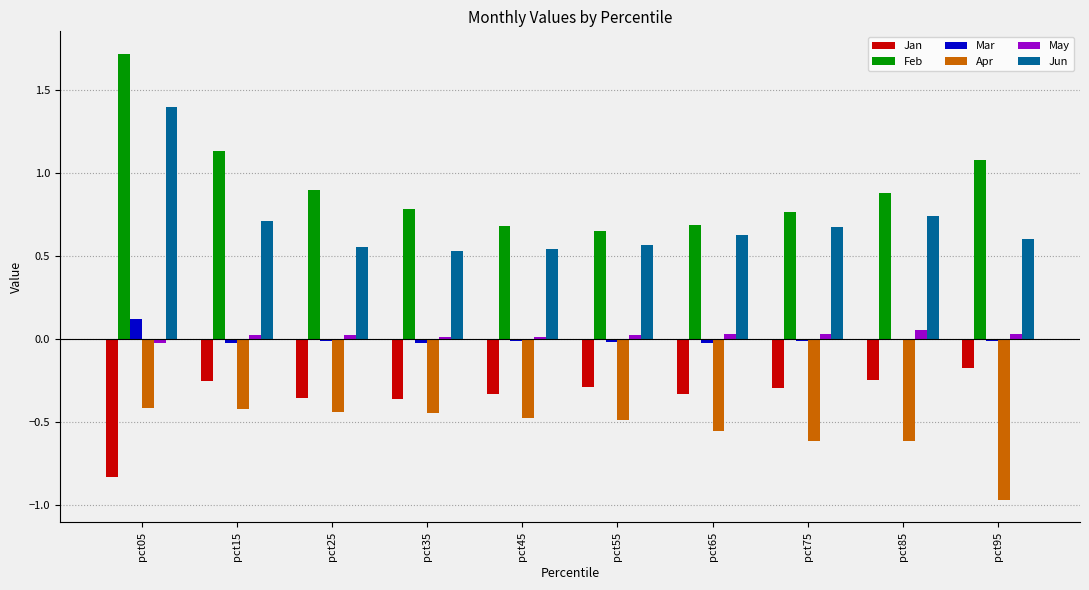

At which category is the sum across all series the highest?

pct05